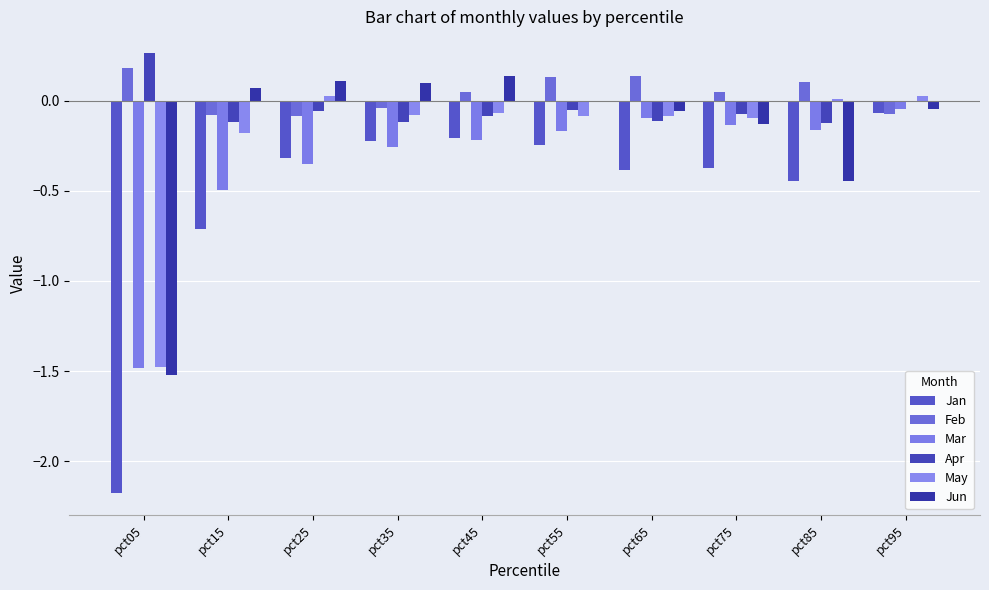

At which label does Mar reach its peak?

pct95